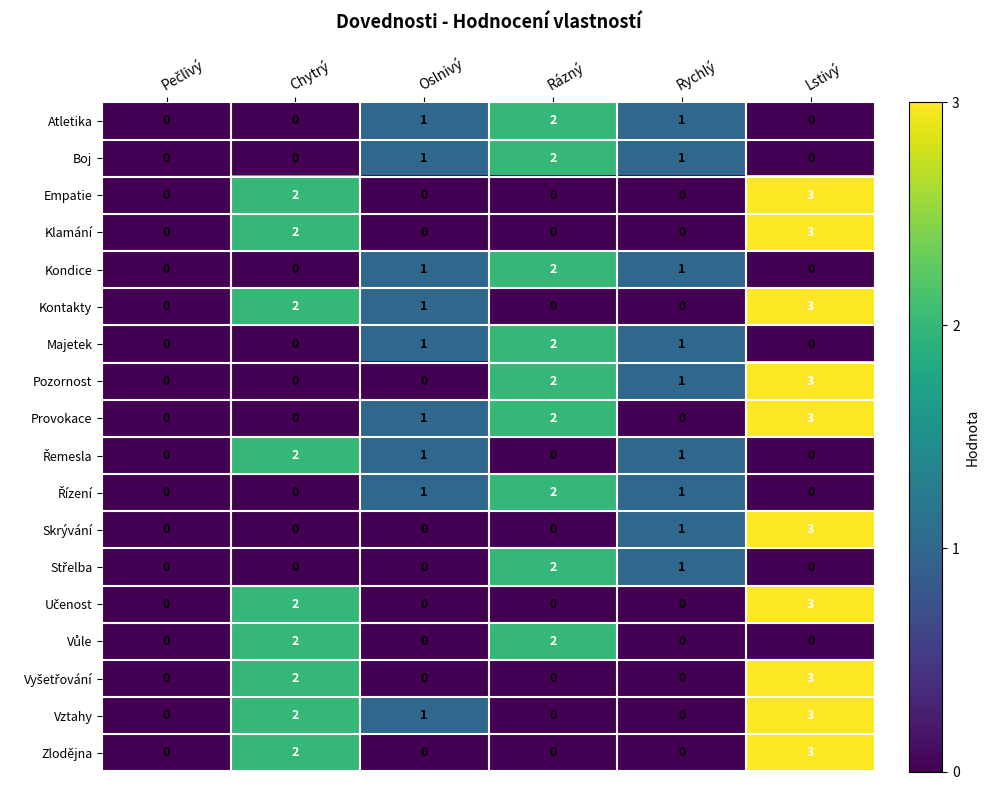

What is the total value across all series at Chytrý?

18